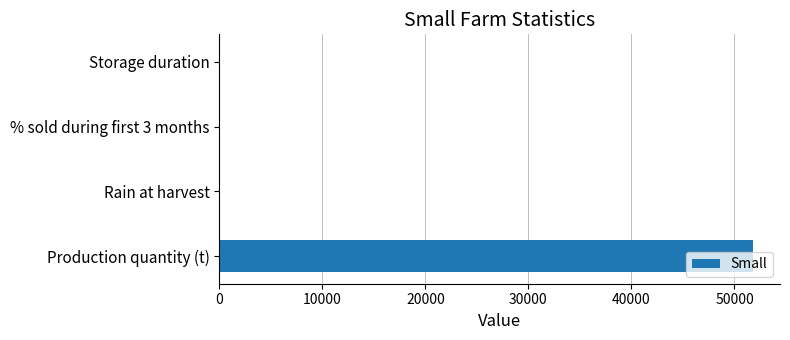

What is the maximum value shown in the chart?

51824